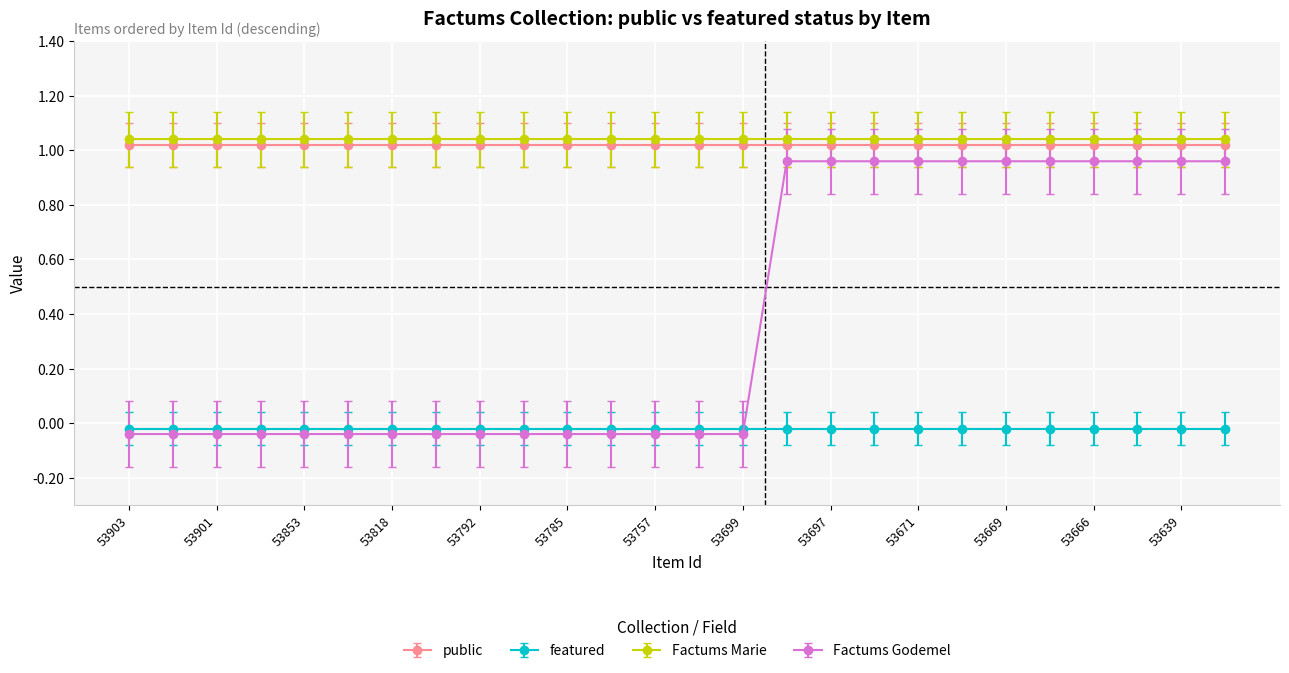

At how many categories does at least one series exceed 1?

26